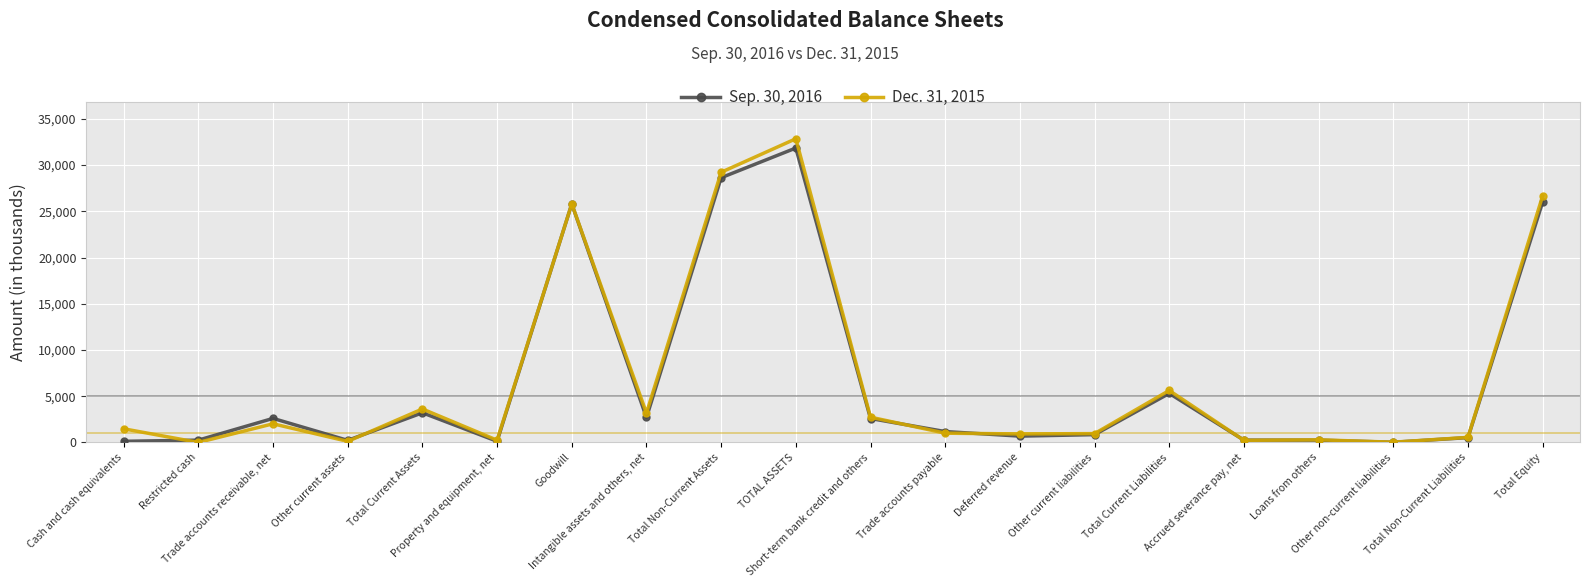

What is the average value of the Dec. 31, 2015 series?

6878